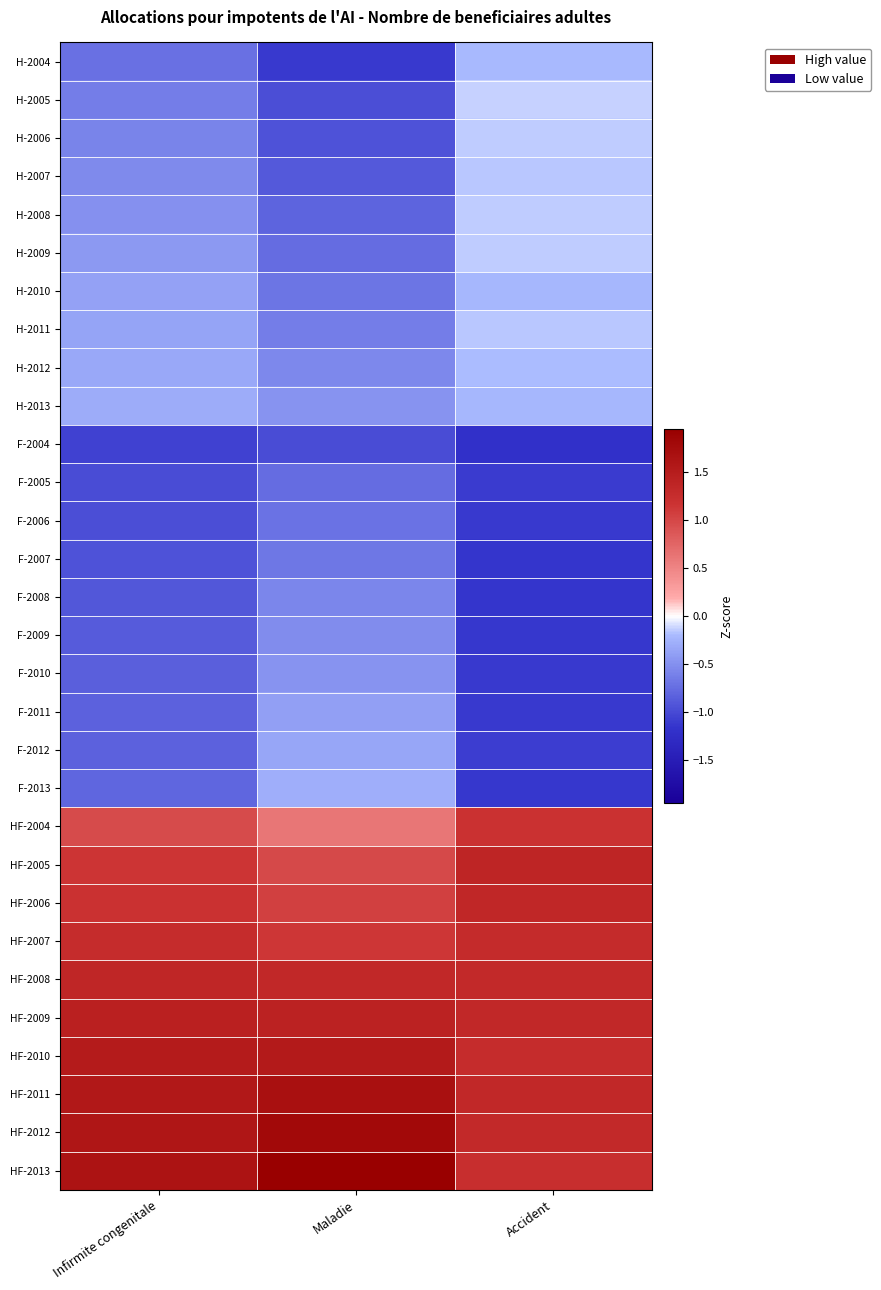

At which category is the sum across all series the highest?

Maladie